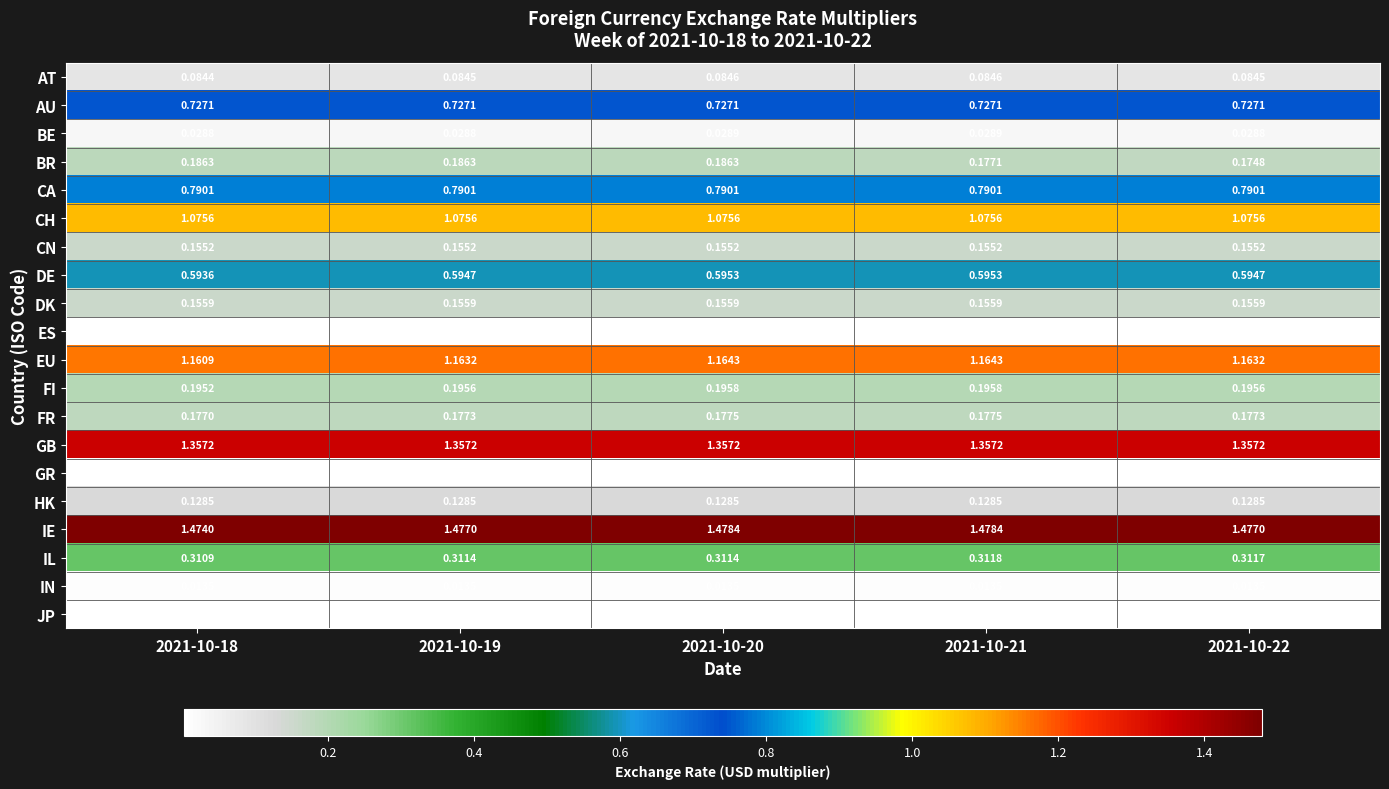

Which series has the largest total across all categories?

IE